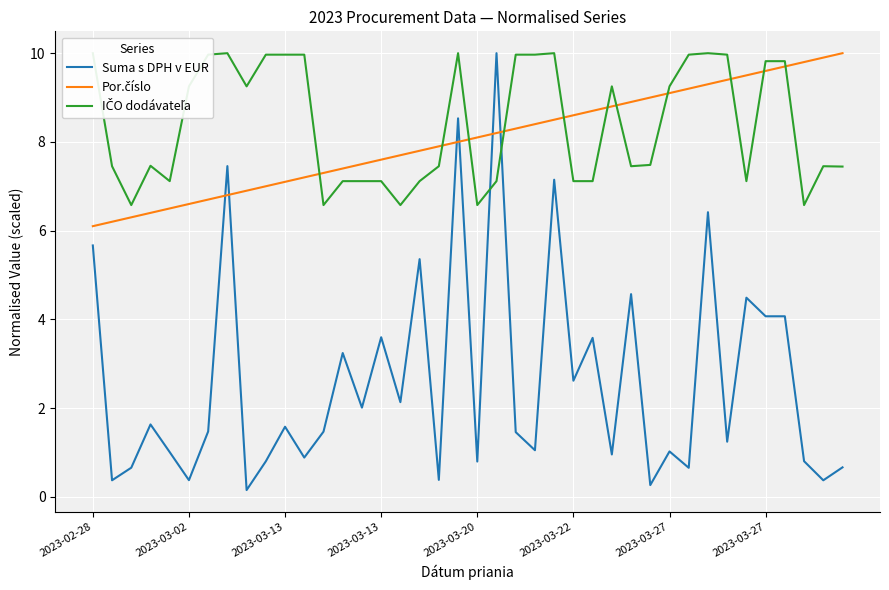

At which category is the sum across all series the highest?

19